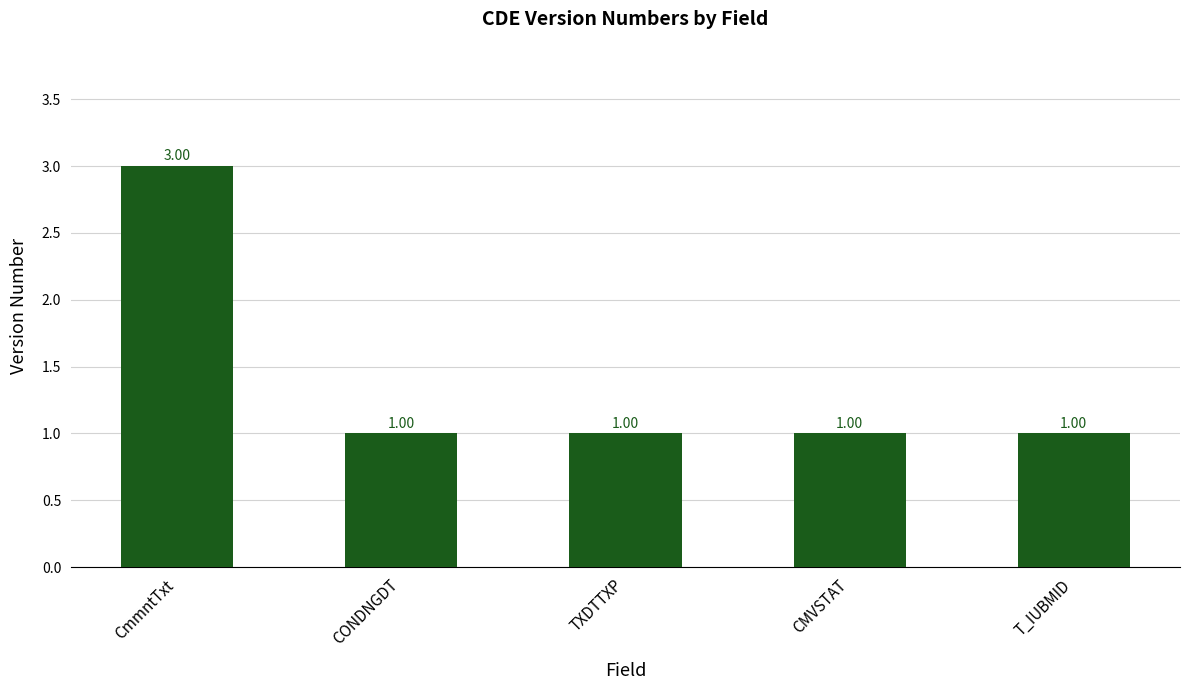

Reading right to left, transcribe all the data shown in this chart.

T_IUBMID=1	CMVSTAT=1	TXDTTXP=1	CONDNGDT=1	CmmntTxt=3